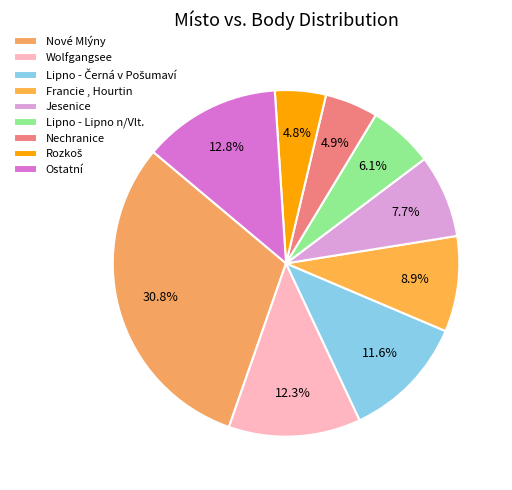

To the nearest percent, what is the combined percentage of Jesenice and Nové Mlýny?

39%